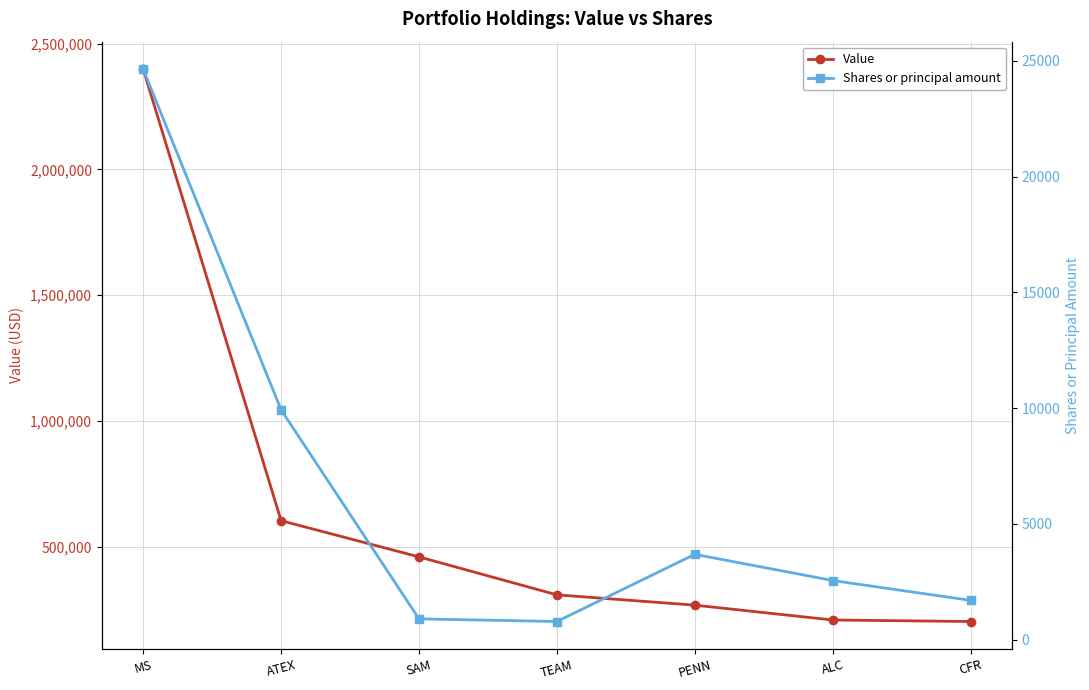

What is the label of the 4th point from the left?

TEAM